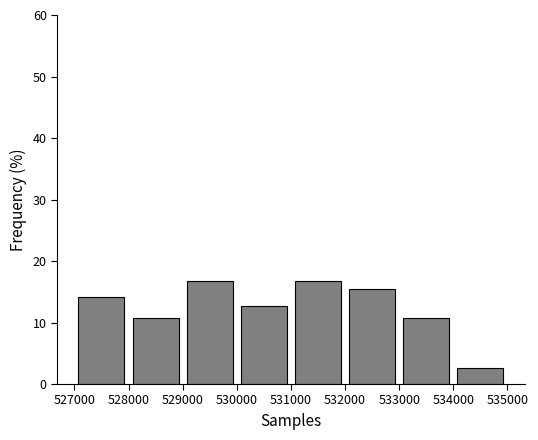

What is the height of the bar covering 534000 to 535000 on the x-axis? The values are not printed on the chart, so give them approximately, as read against the axis.

3